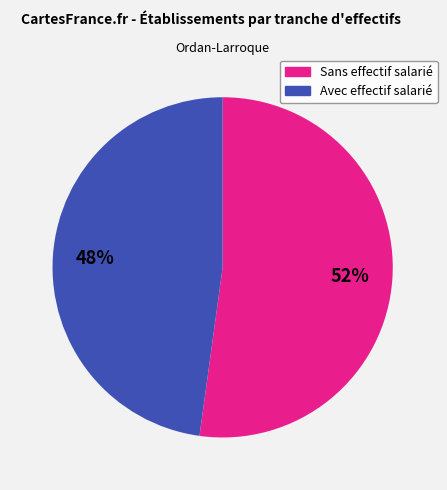

Is there any slice that represents more than half of the pie?

Yes